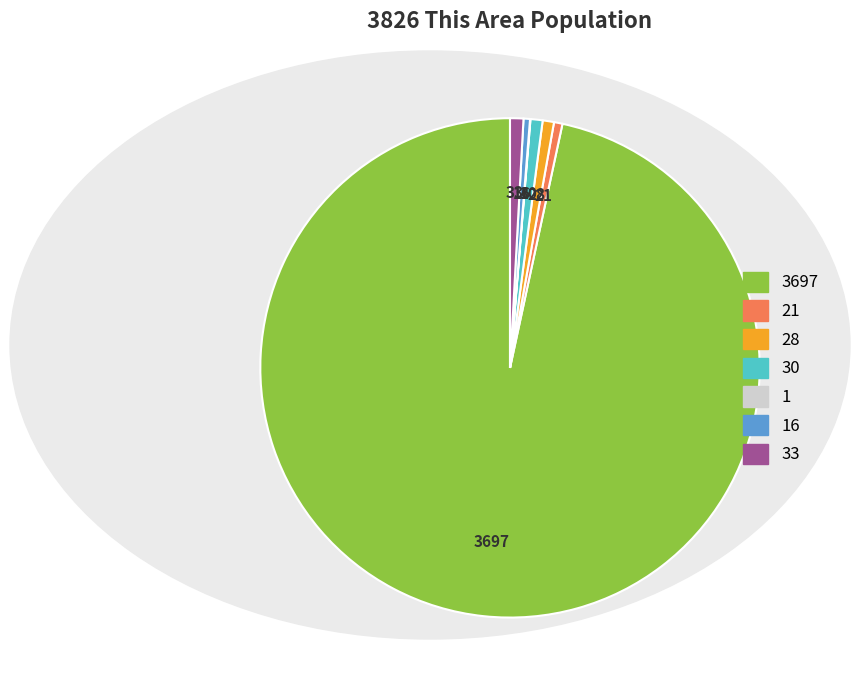

Is there any slice that represents more than half of the pie?

Yes